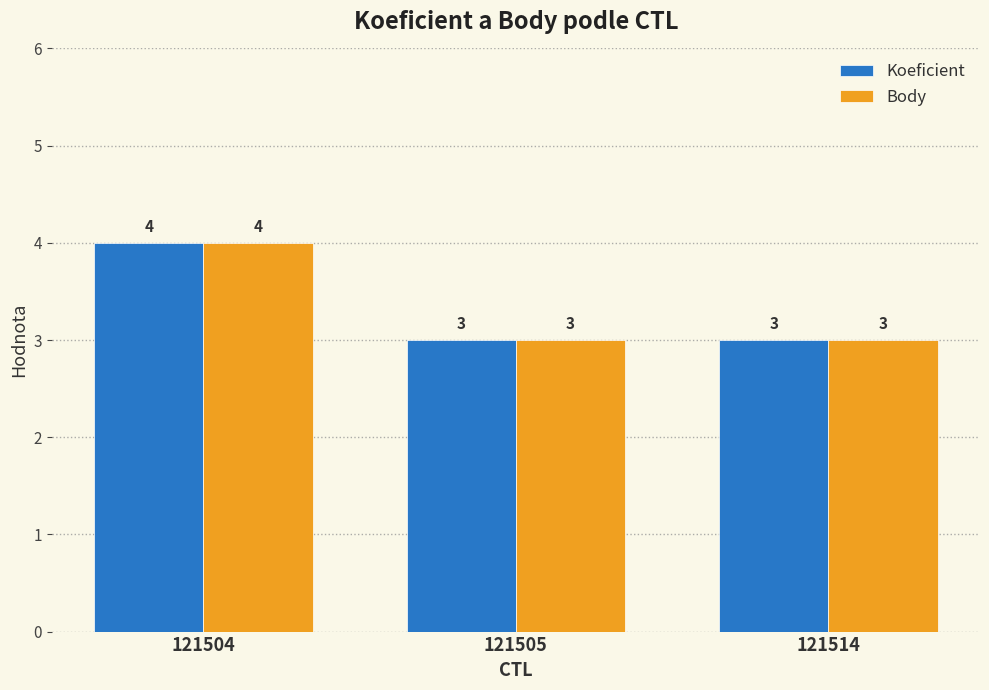

Reading left to right, list all the values displayed in this chart.

Koeficient: 121504=4	121505=3	121514=3
Body: 121504=4	121505=3	121514=3